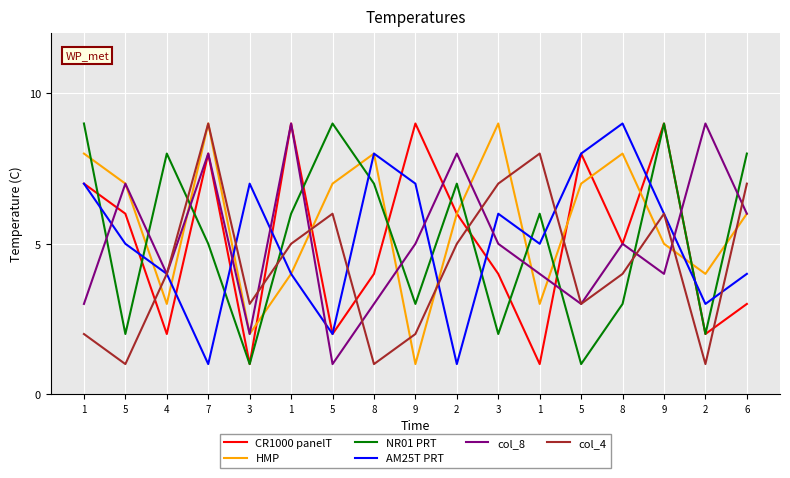

Reading left to right, list all the values displayed in this chart.

CR1000 panelT: 7	6	2	8	1	9	2	4	9	6	4	1	8	5	9	2	3
HMP: 8	7	3	9	2	4	7	8	1	6	9	3	7	8	5	4	6
NR01 PRT: 9	2	8	5	1	6	9	7	3	7	2	6	1	3	9	2	8
AM25T PRT: 7	5	4	1	7	4	2	8	7	1	6	5	8	9	6	3	4
col_8: 3	7	4	8	2	9	1	3	5	8	5	4	3	5	4	9	6
col_4: 2	1	4	9	3	5	6	1	2	5	7	8	3	4	6	1	7